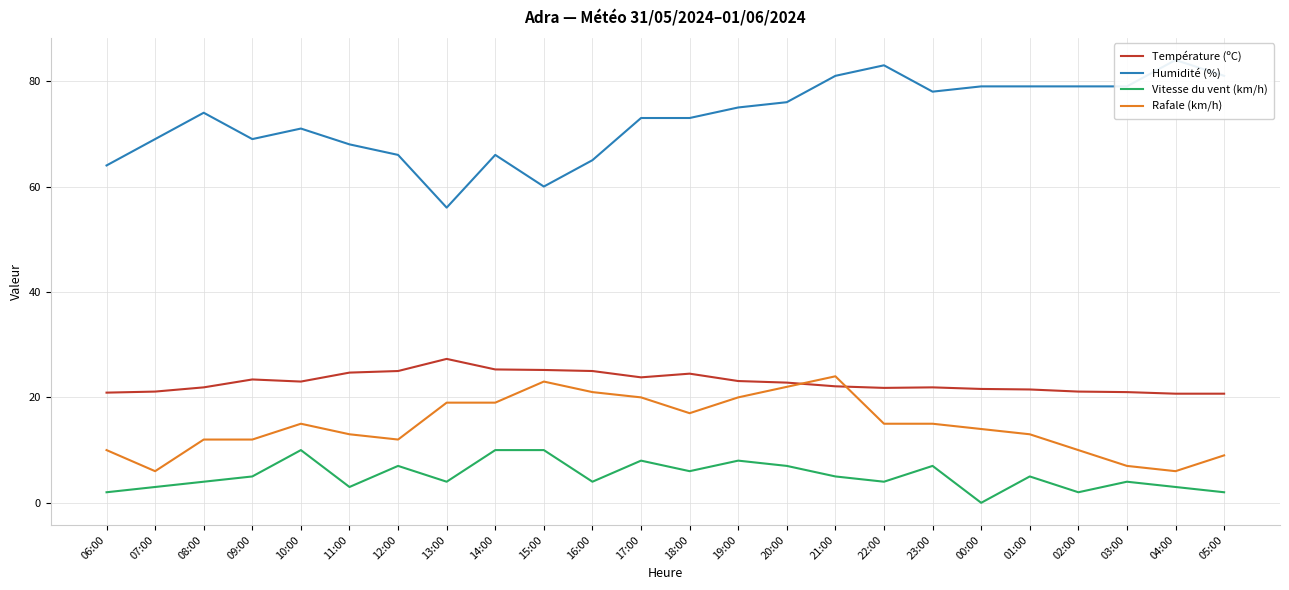

At which label does Rafale (km/h) reach its minimum?

07:00